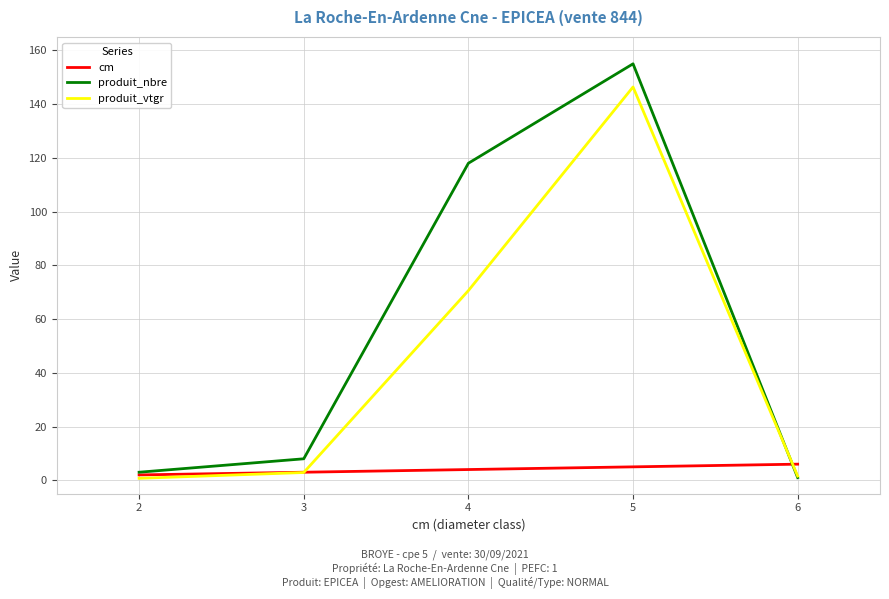

Which series has the largest total across all categories?

produit_nbre